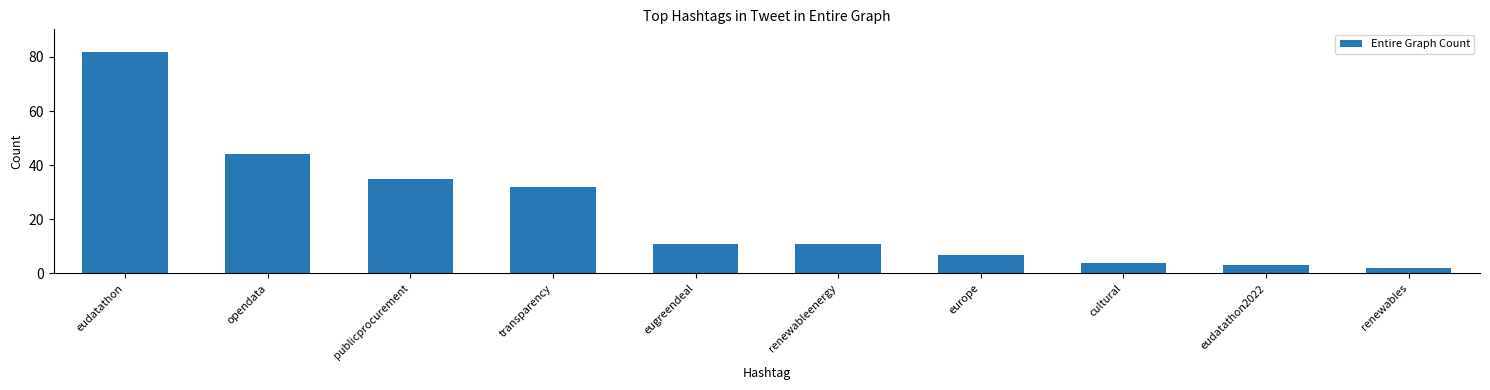

What is the difference between the second highest and minimum values?

42